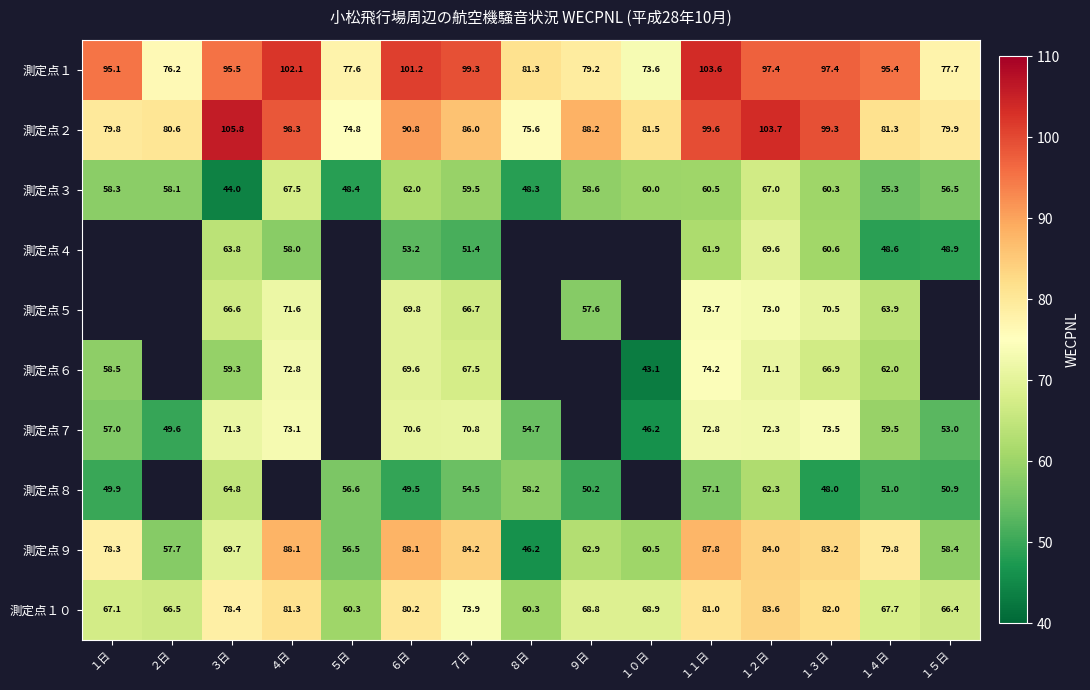

What is the smallest value displayed?

43.1